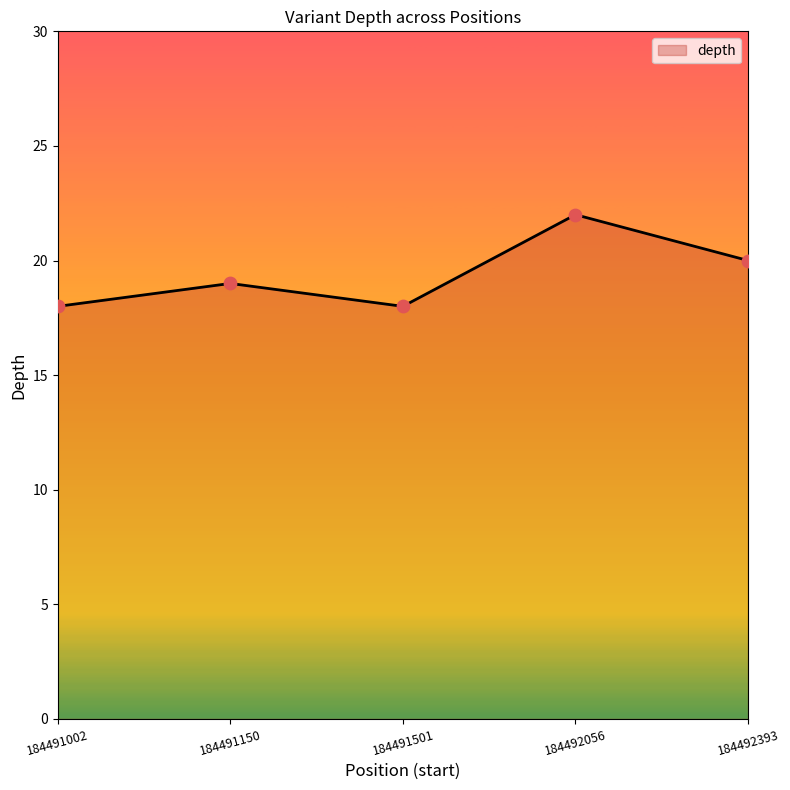

What is the change in value from 184491150 to 184492056?

+3